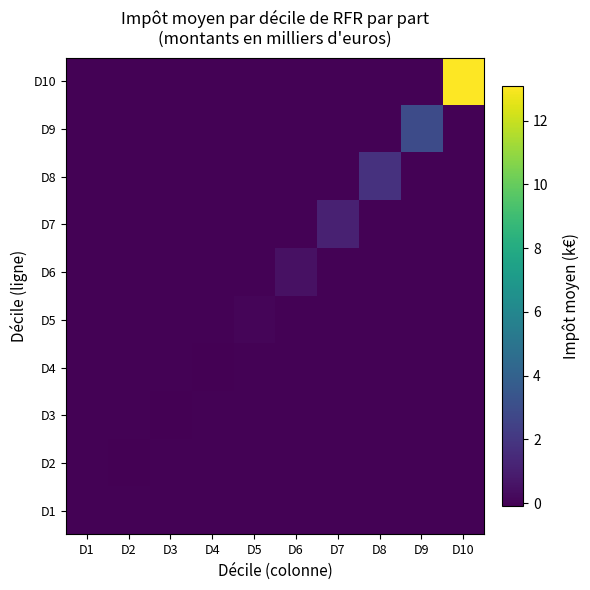

Rank the series at D4 from lowest to highest value.

D4, D1, D2, D3, D5, D6, D7, D8, D9, D10